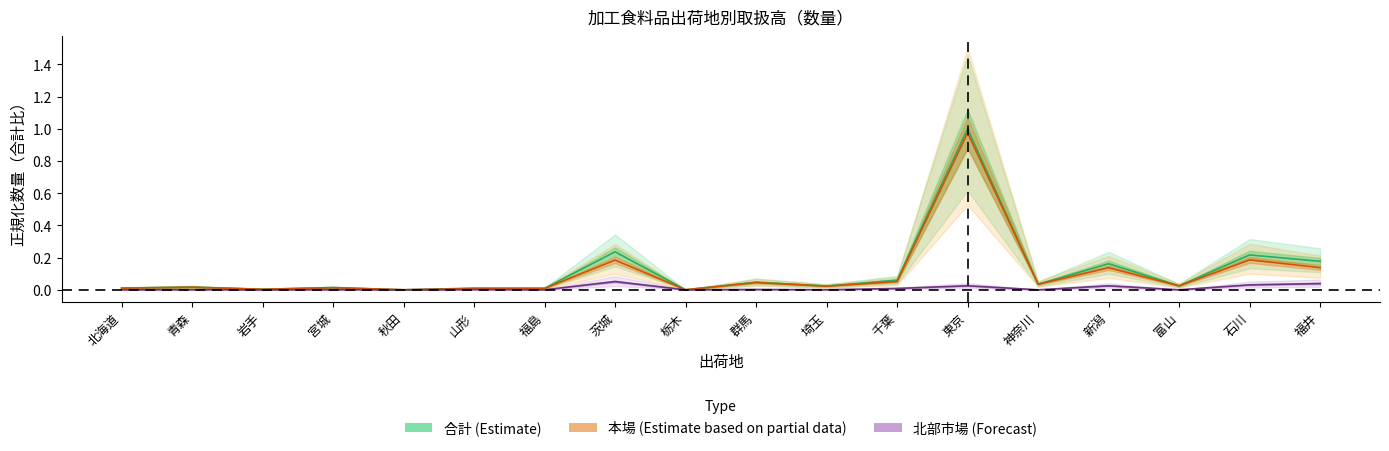

Between 茨城 and 福島, which is larger?

茨城